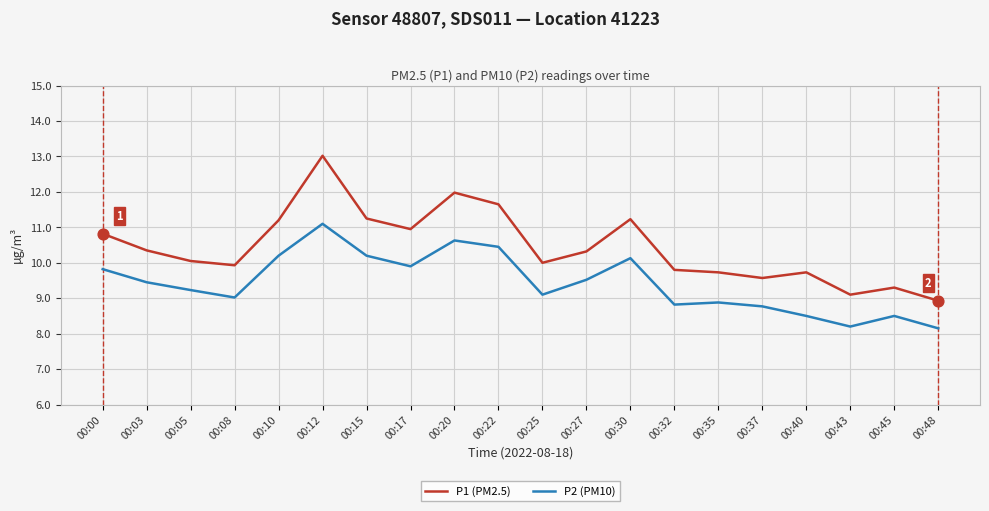

What are all the series names shown in the legend?

P1 (PM2.5), P2 (PM10)